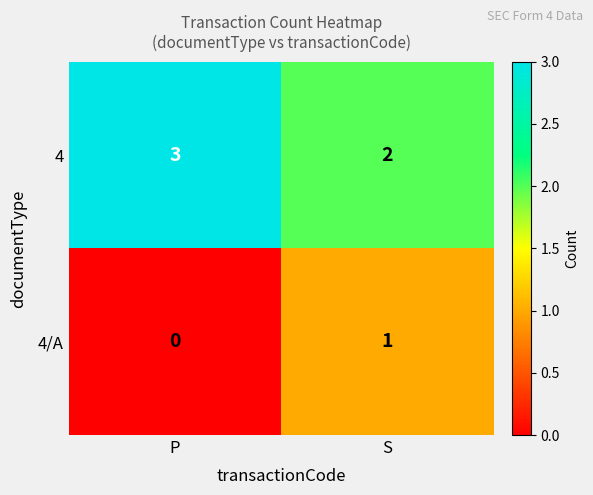

At which label is 4 closest to 2?

S